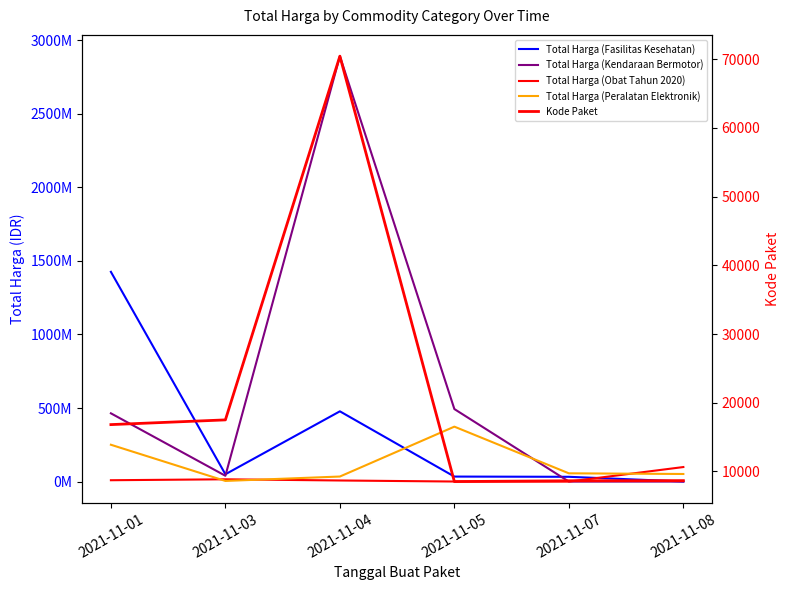

At which label does Total Harga (Peralatan Elektronik) first exceed 56152800?

2021-11-01